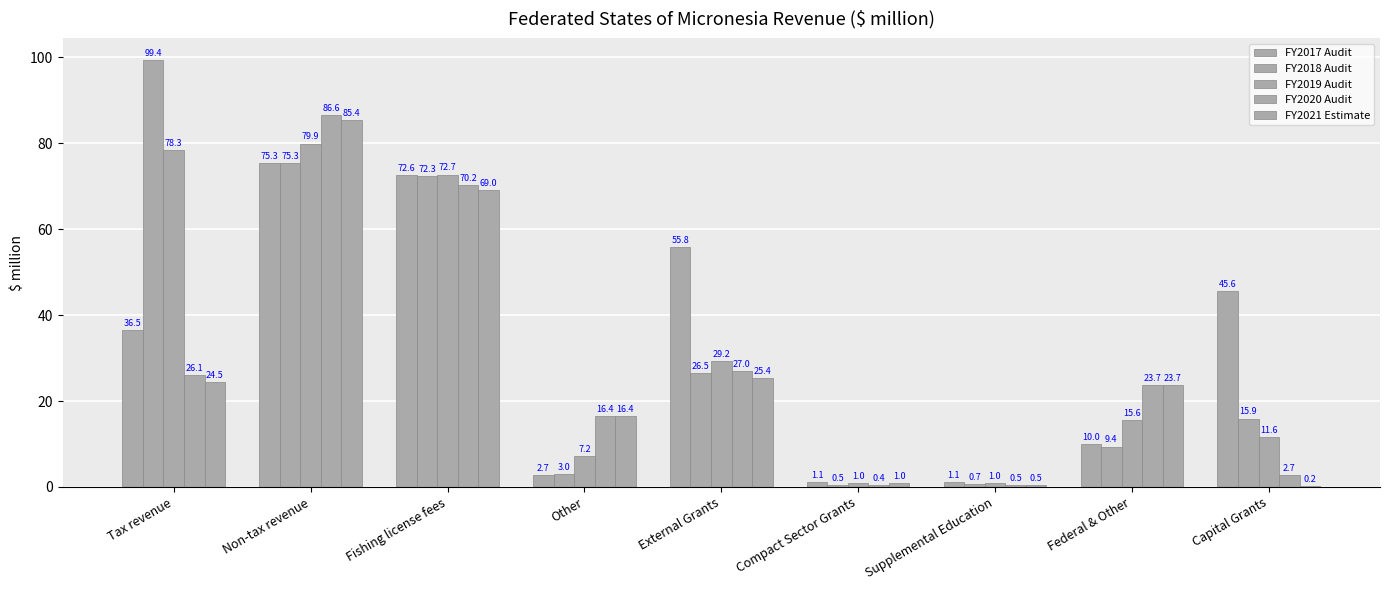

True or false: FY2019 Audit has a value of 7.2 at Other.

True